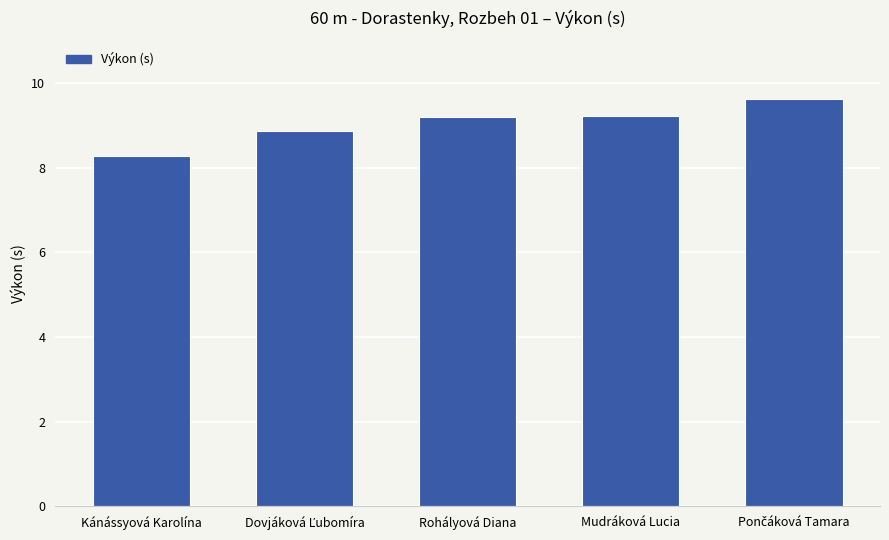

What is the maximum value shown in the chart?

9.6